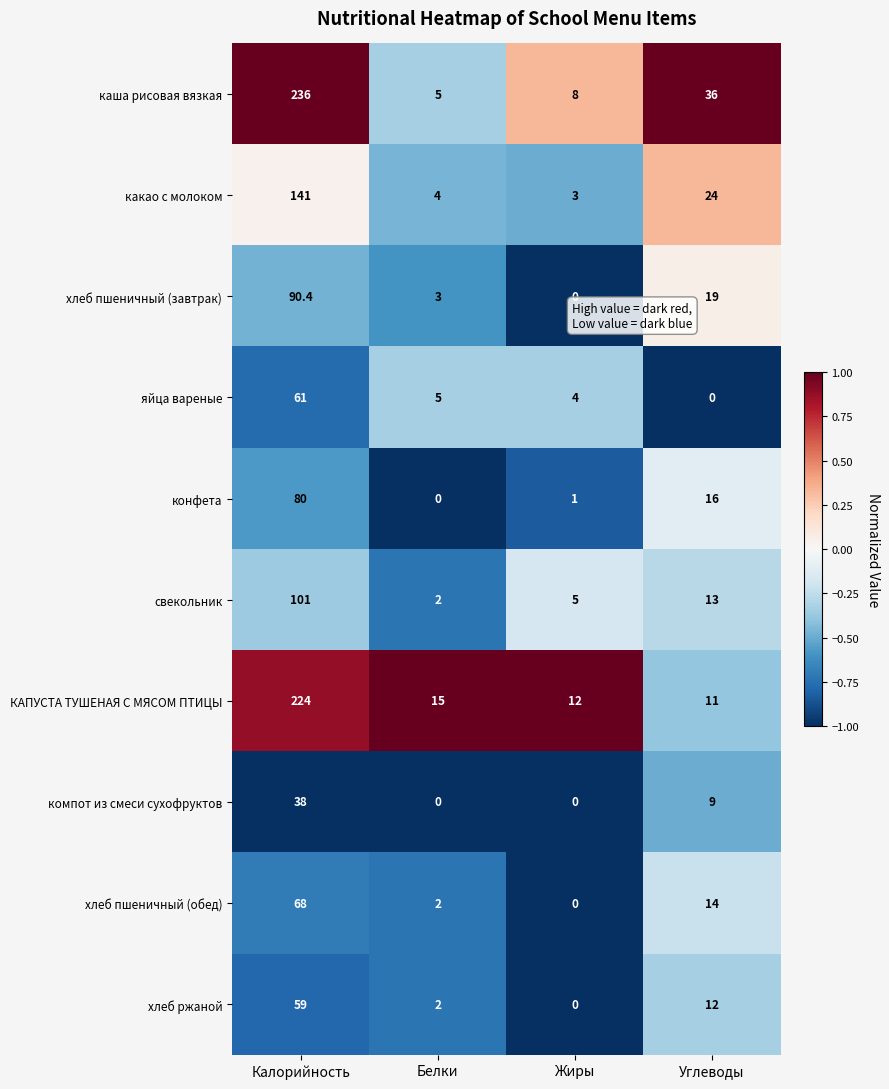

The хлеб ржаной series shows 3.3 at Белки. True or false?

False